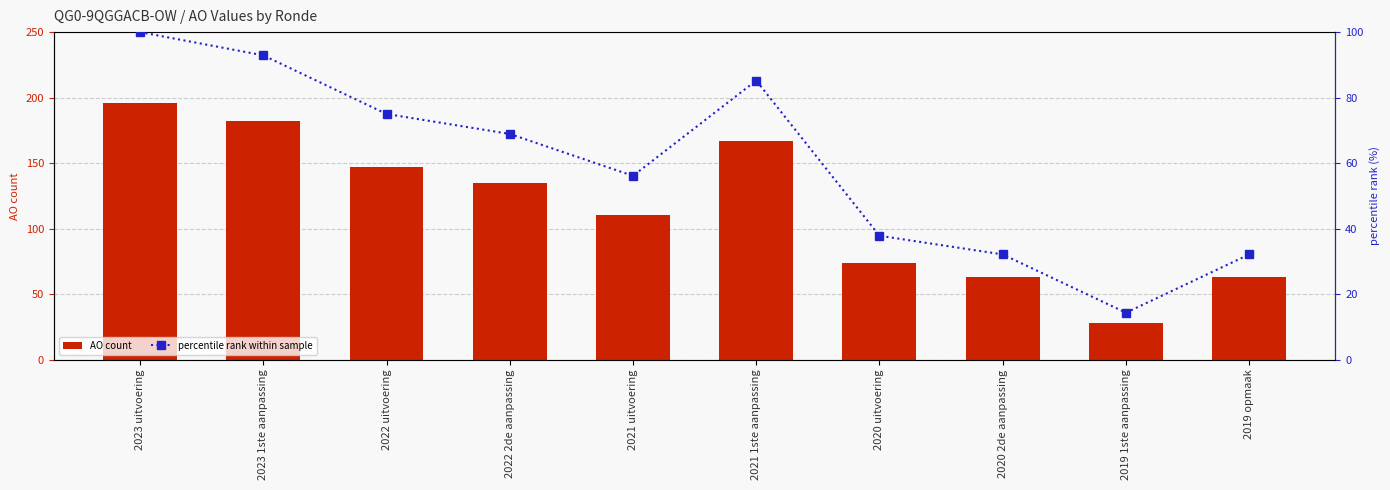

Reading left to right, transcribe all the data shown in this chart.

AO count: 2023 uitvoering=196.0	2023 1ste aanpassing=182.0	2022 uitvoering=147.0	2022 2de aanpassing=135.0	2021 uitvoering=110.0	2021 1ste aanpassing=167.0	2020 uitvoering=74.0	2020 2de aanpassing=63.0	2019 1ste aanpassing=28.0	2019 opmaak=63.0
percentile rank within sample: 2023 uitvoering=100.0	2023 1ste aanpassing=92.9	2022 uitvoering=75.0	2022 2de aanpassing=68.9	2021 uitvoering=56.1	2021 1ste aanpassing=85.2	2020 uitvoering=37.8	2020 2de aanpassing=32.1	2019 1ste aanpassing=14.3	2019 opmaak=32.1